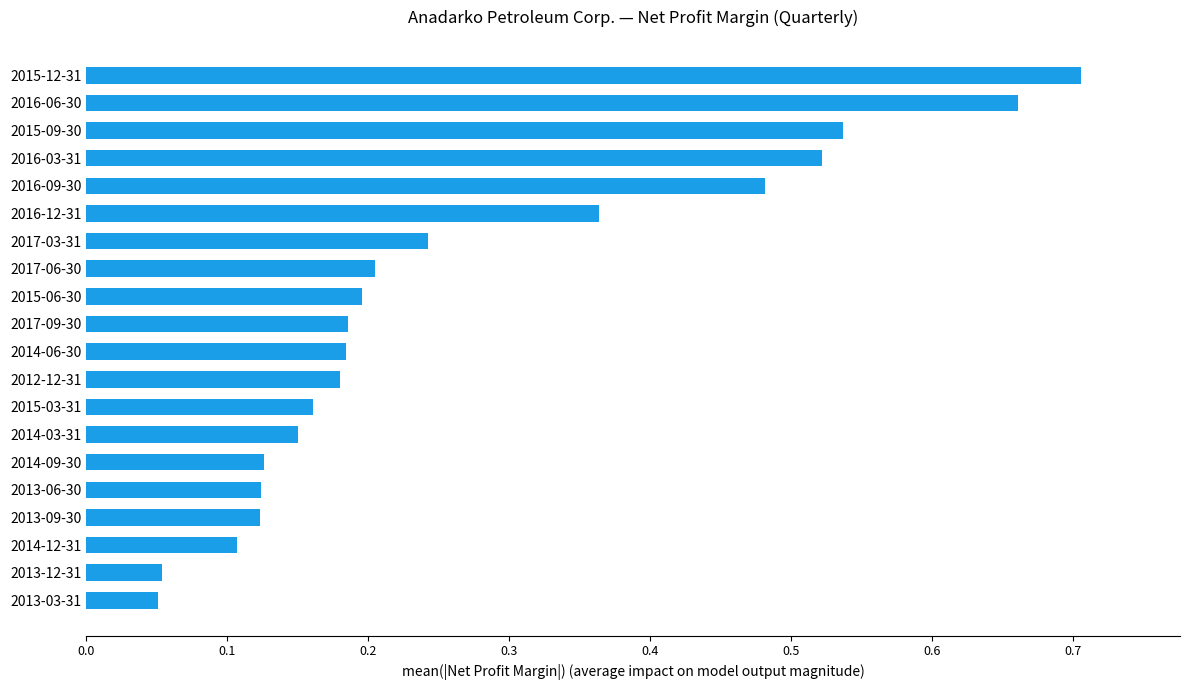

What is the sum of all values?

5.4